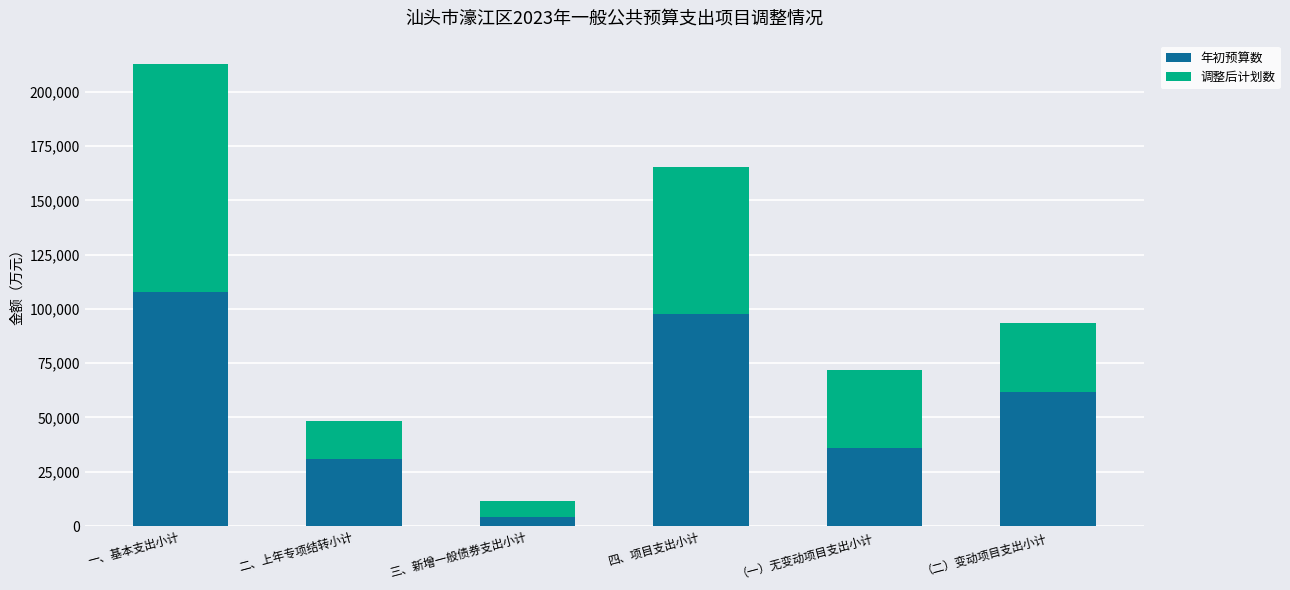

At which category is the sum across all series the highest?

一、基本支出小计